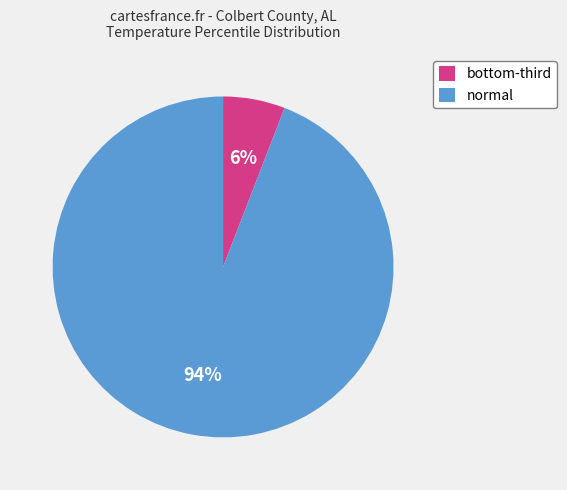

What percentage is the normal slice, to the nearest percent?

94%